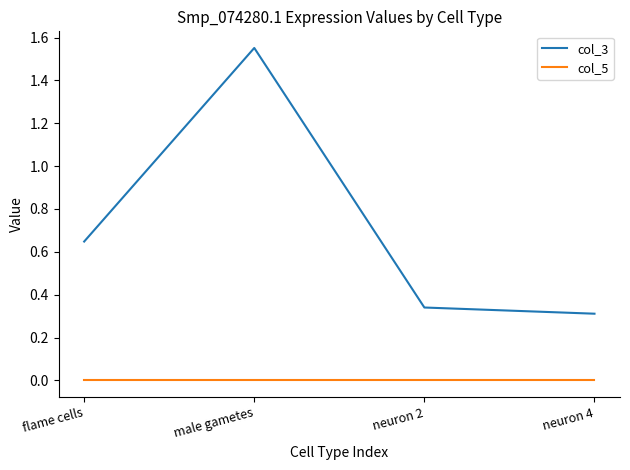

Is it true that col_3 equals 0.3 at neuron 2?

True